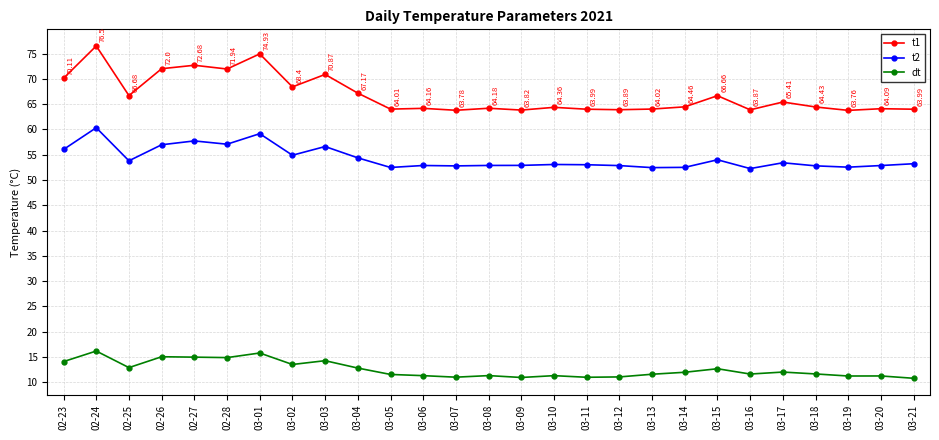

What is the label of the 27th point from the right?

02-23